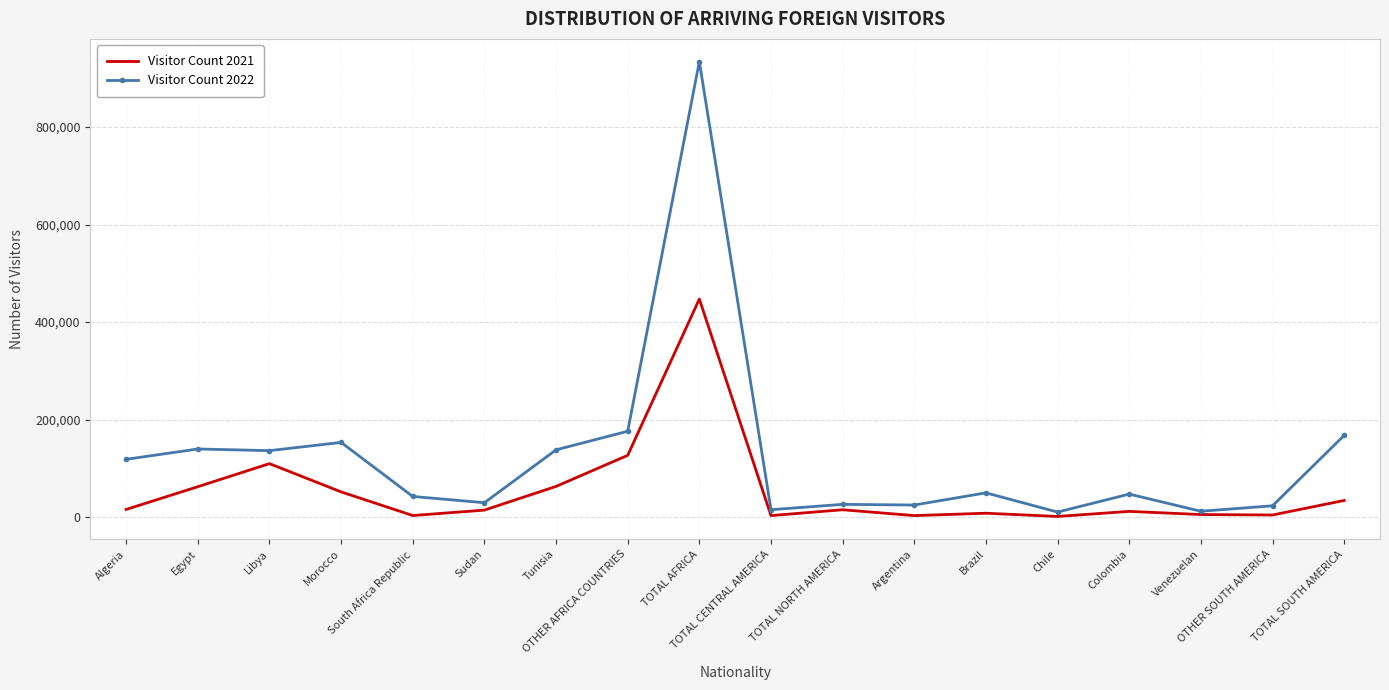

Rank the series by their maximum value, from highest to lowest.

Visitor Count 2022, Visitor Count 2021